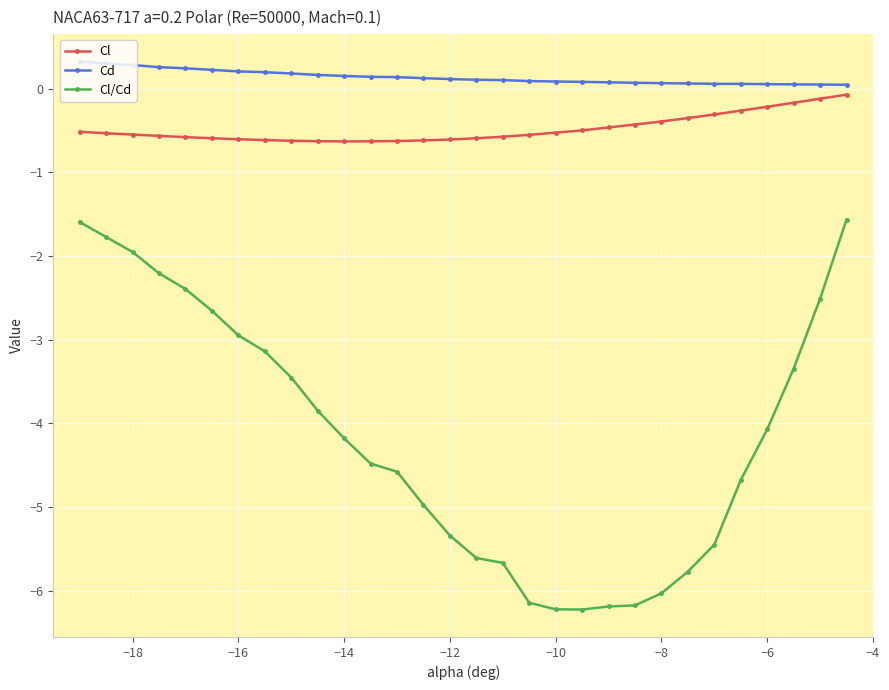

Which series has the widest spread of values?

Cl/Cd